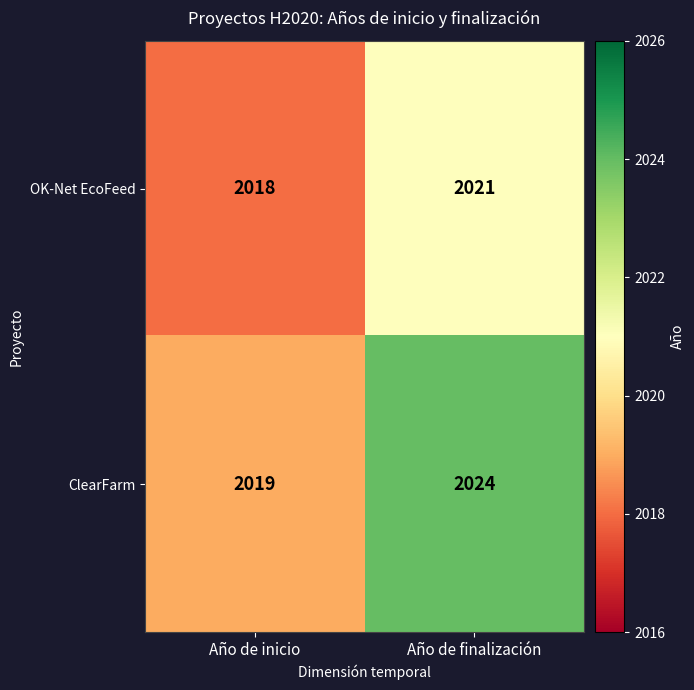

How many data points in OK-Net EcoFeed are less than 2021?

1